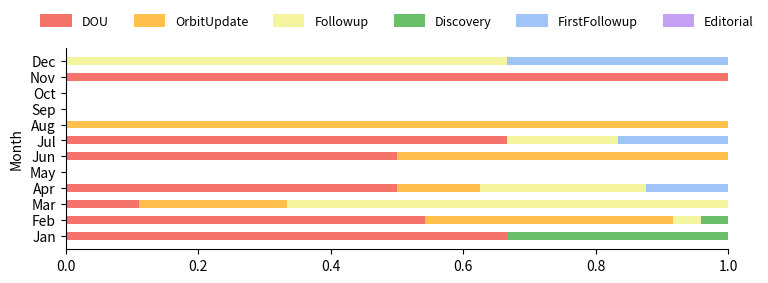

What is the total value across all series at Jan?

1.0